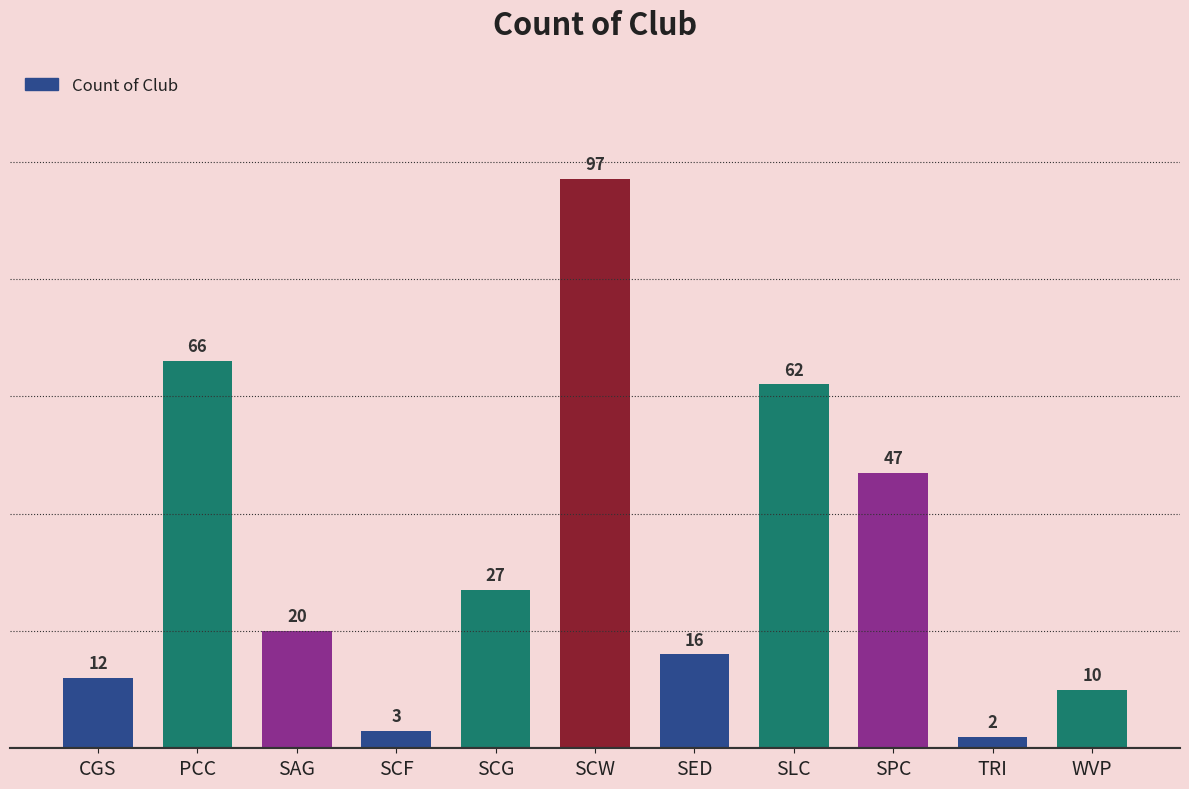

True or false: the data shows 67 at SPC.

False